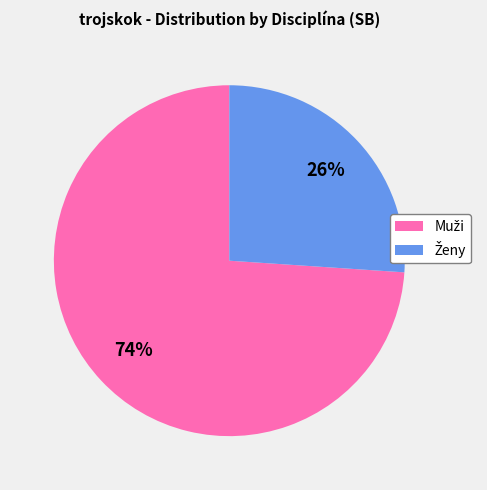

To the nearest percent, what is the average slice percentage?

50%